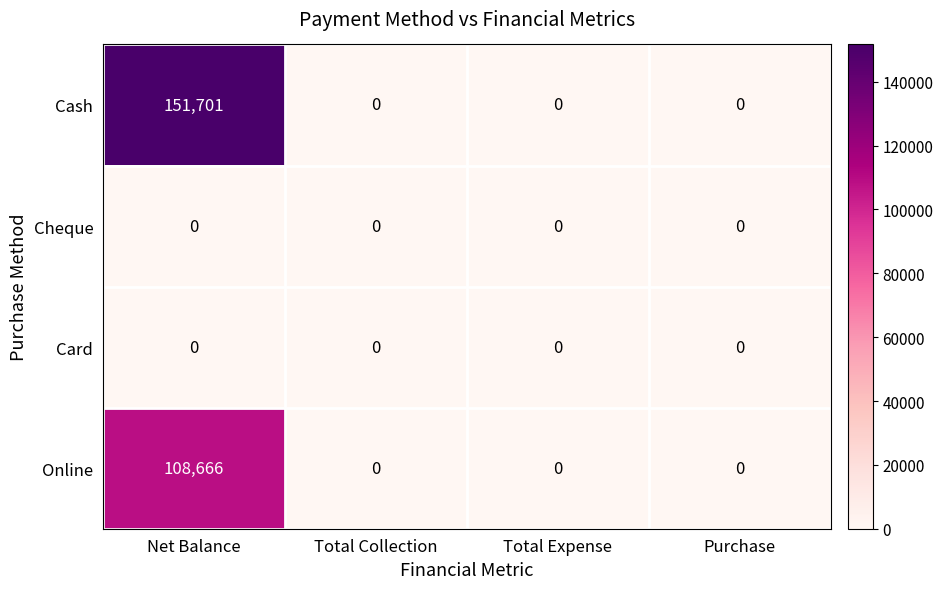

Count the number of data series in this chart.

4